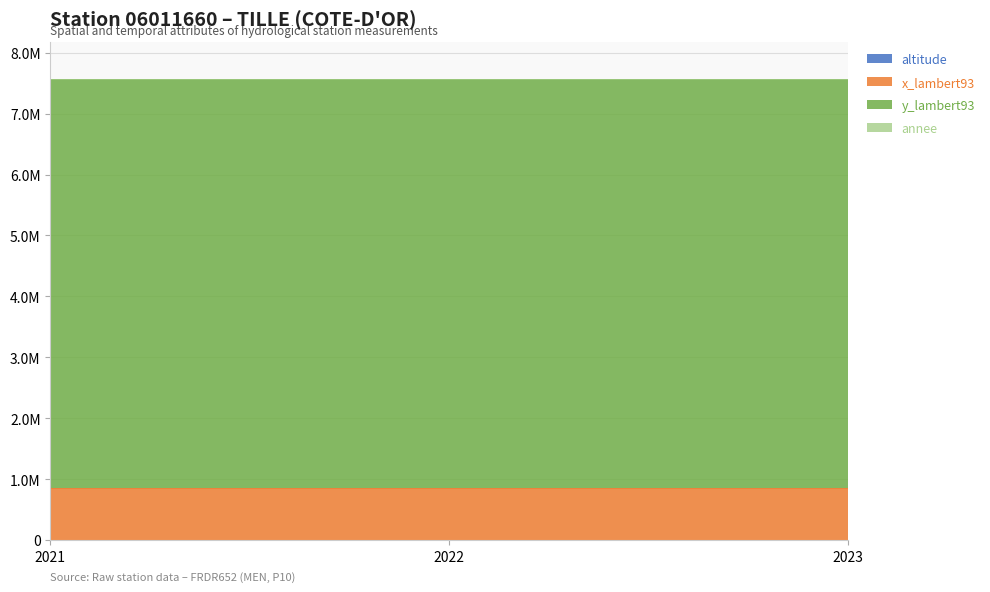

Rank the categories by y_lambert93 value from highest to lowest.

2021, 2022, 2023